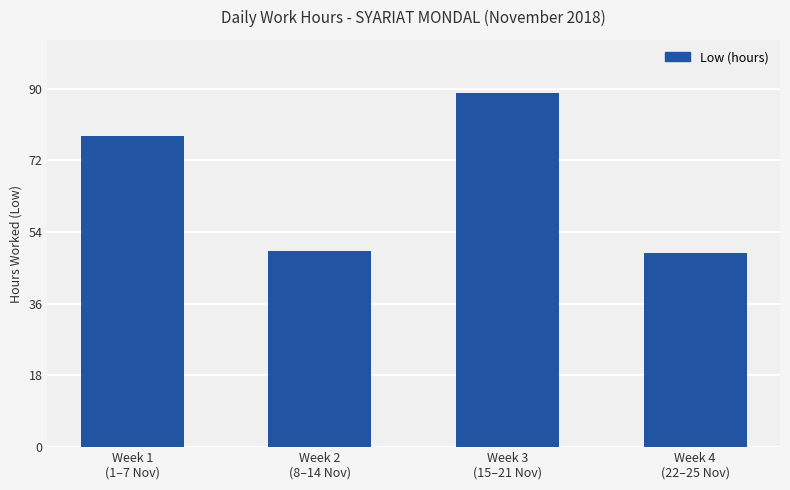

What is the difference between the maximum and minimum values?

40.2